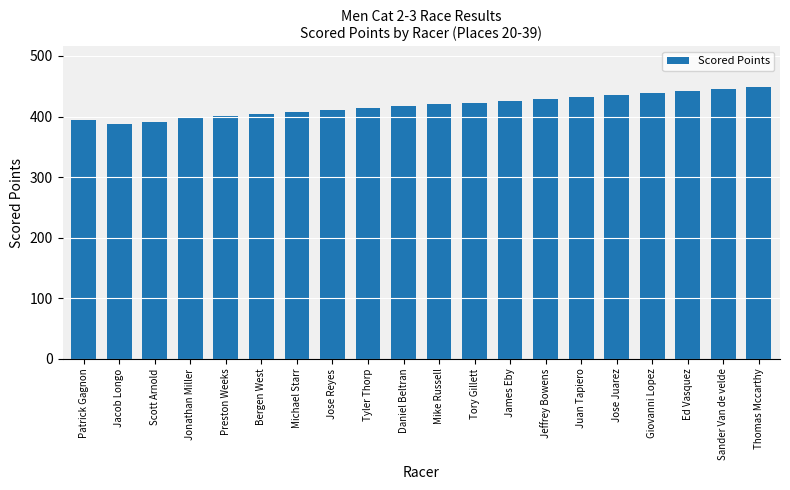

What is the average value?

418.4